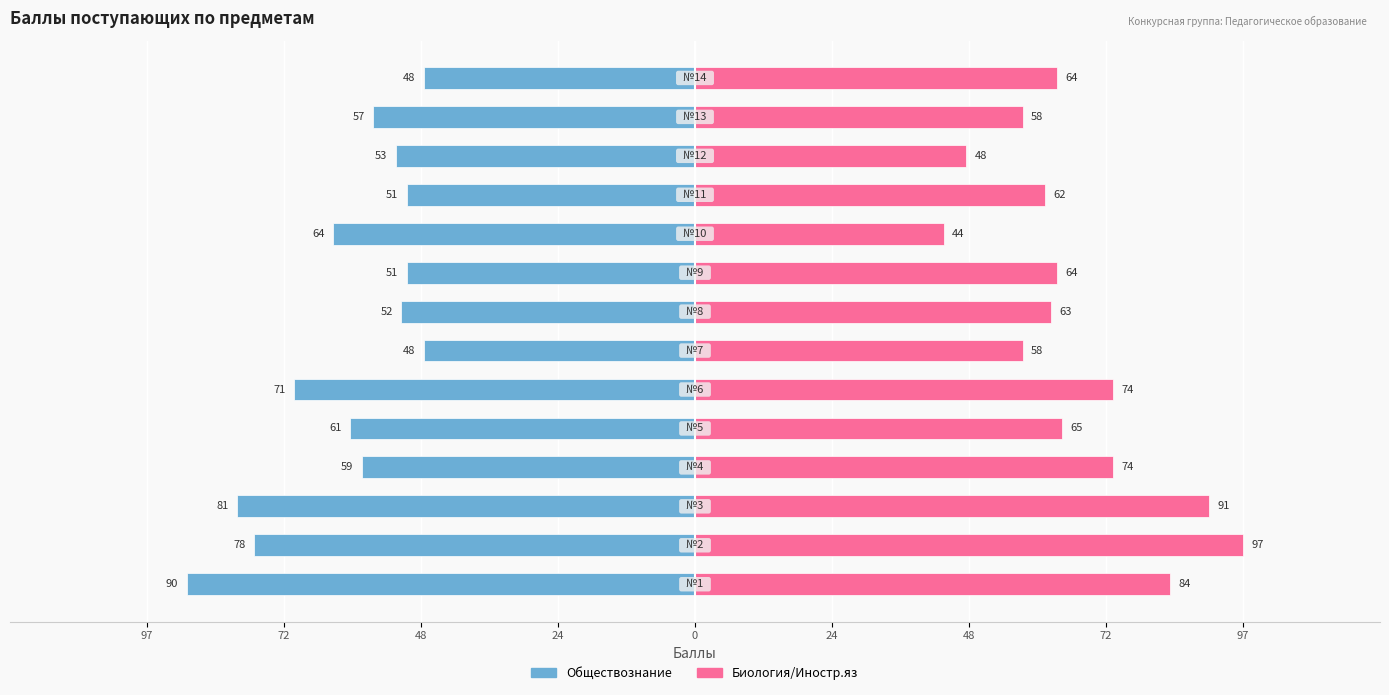

What are all the series names shown in the legend?

Обществознание, Биология/Иностр.яз